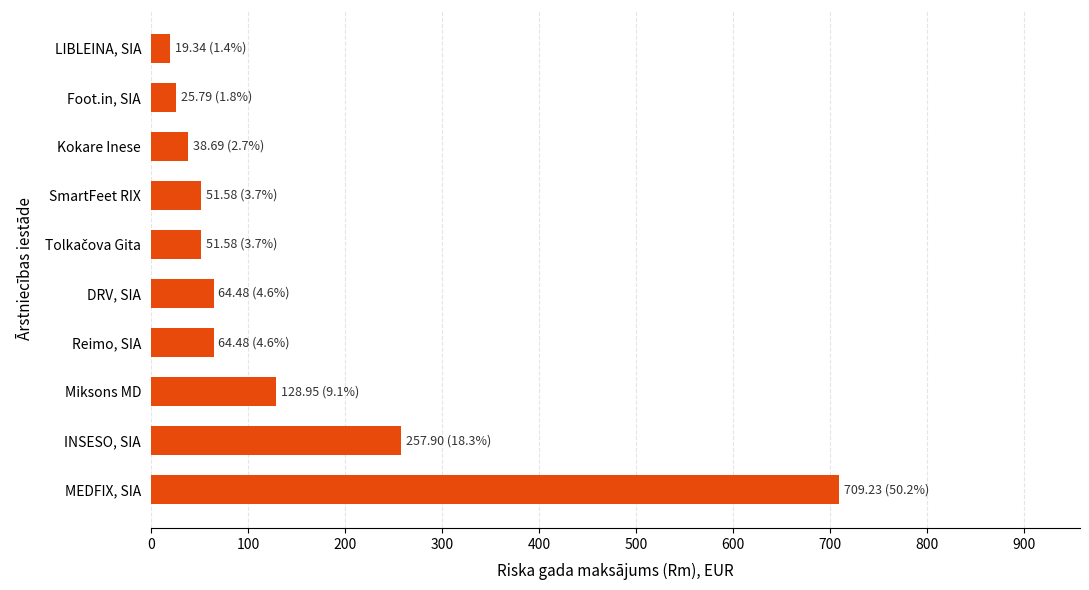

What is the change in value from DRV, SIA to Foot.in, SIA?

-38.7